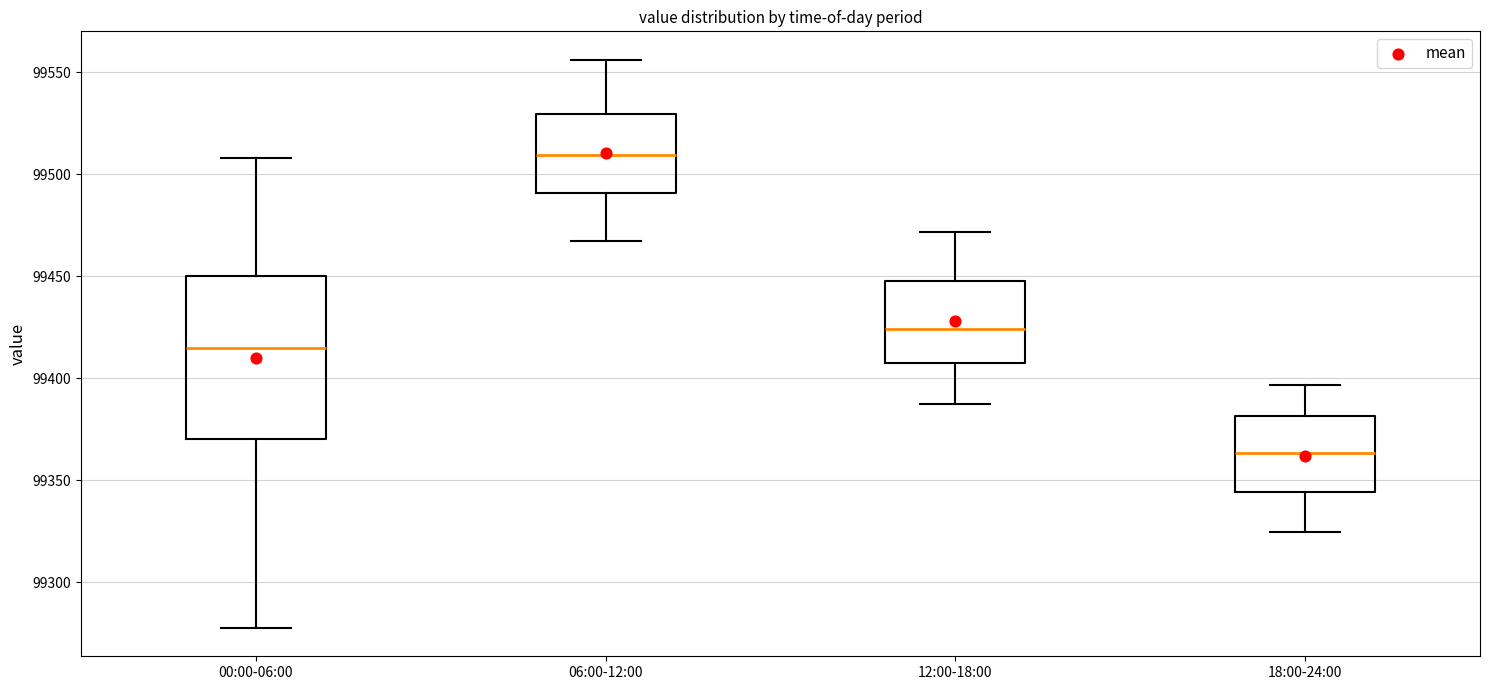

Which box's median line is the highest?

06:00-12:00